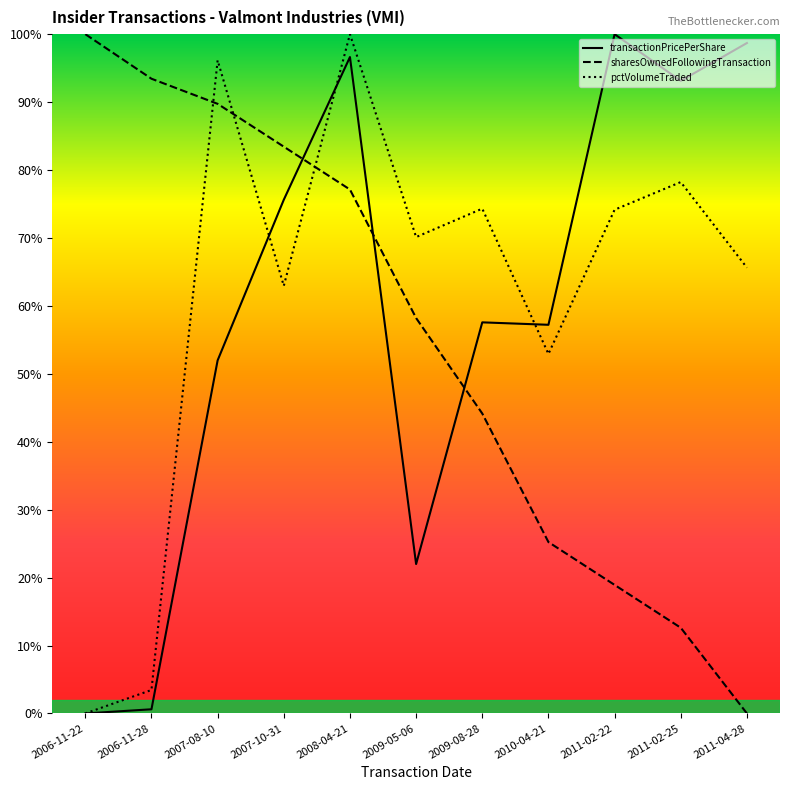

What is the difference between the highest and lowest values at 2010-04-21?

32.0